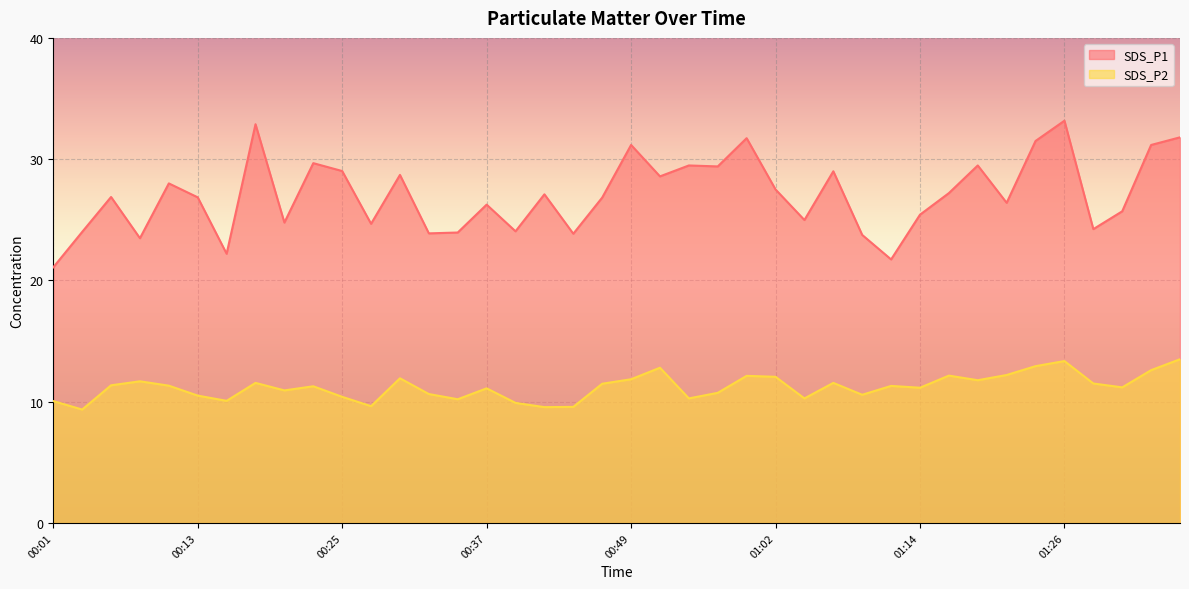

How many lines are shown in the chart?

2